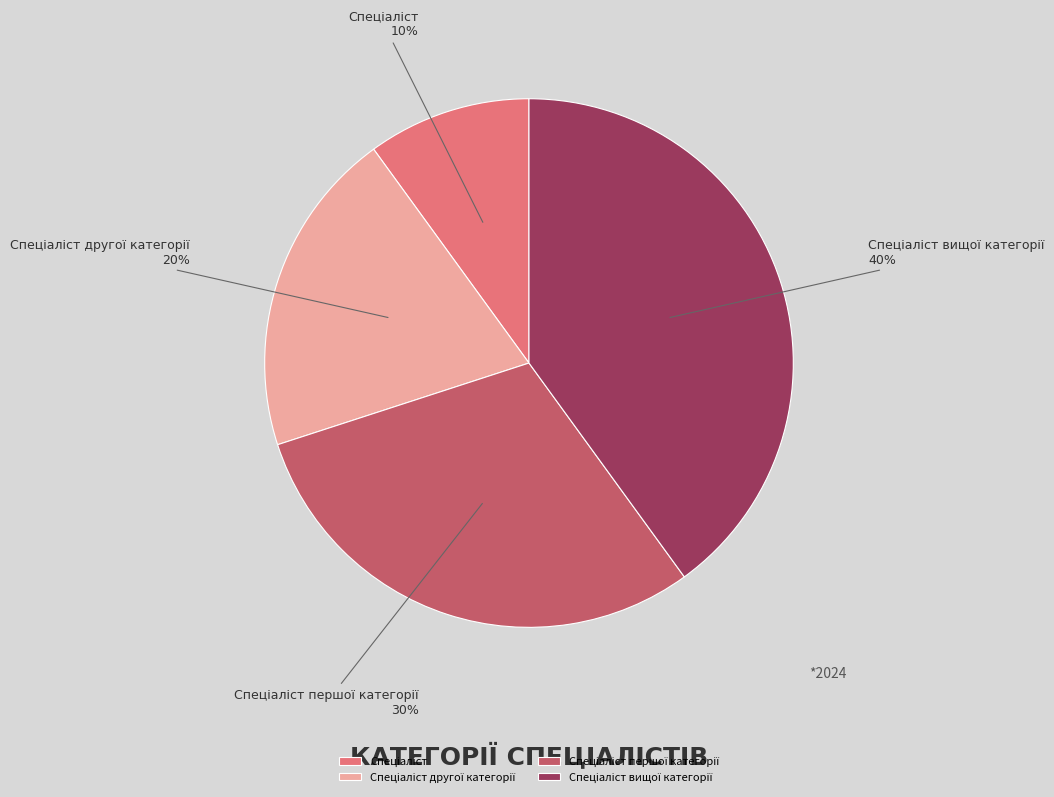

Is there any slice that represents more than half of the pie?

No